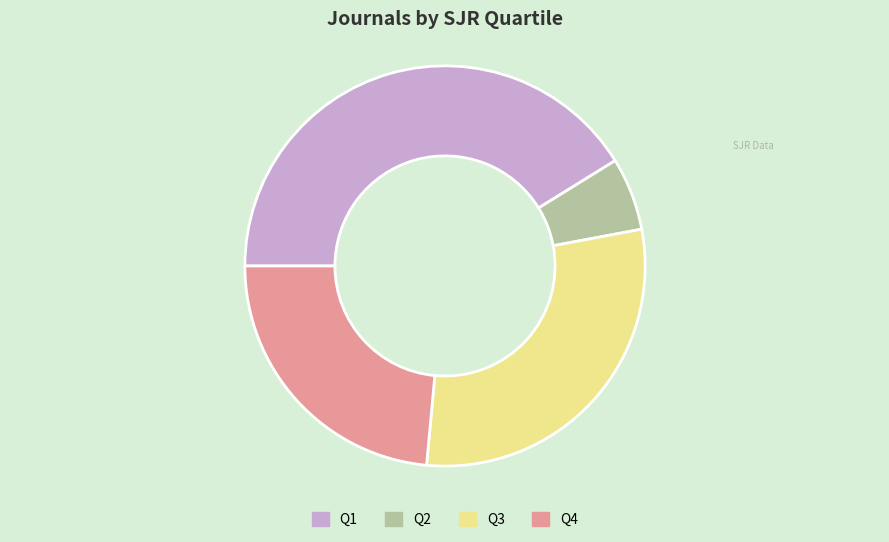

Is it true that Q2 is 13% of the pie?

False